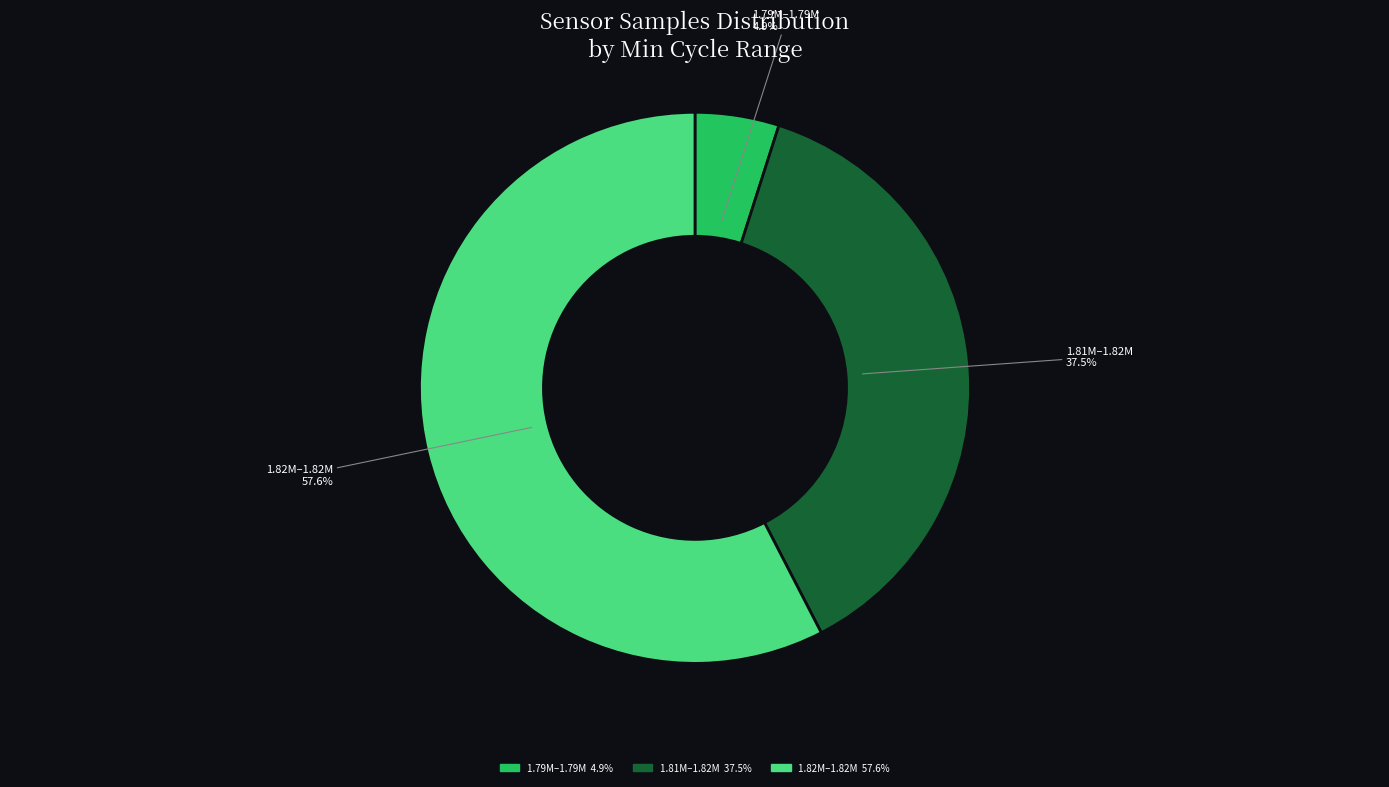

How many segments does this pie chart have?

3